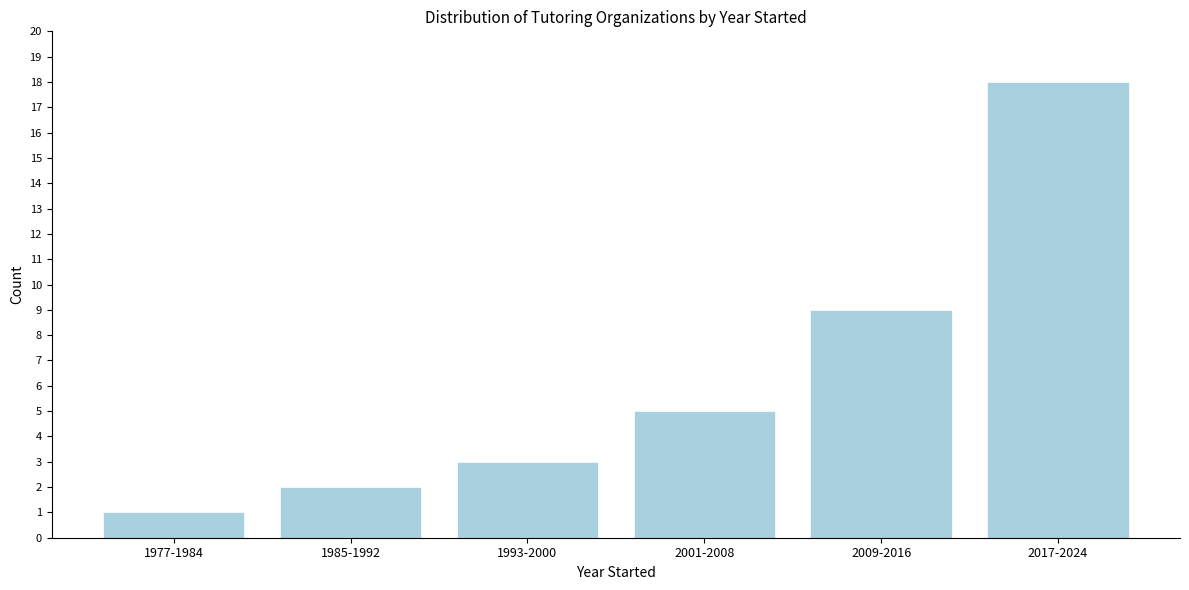

Reading left to right, list all the values displayed in this chart.

1	2	3	5	9	18